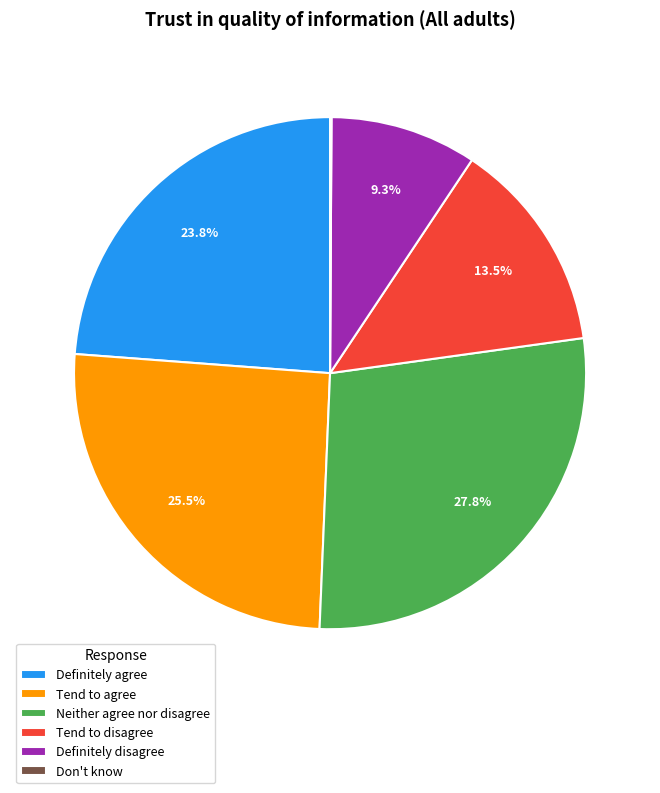

To the nearest percent, what is the average slice percentage?

17%